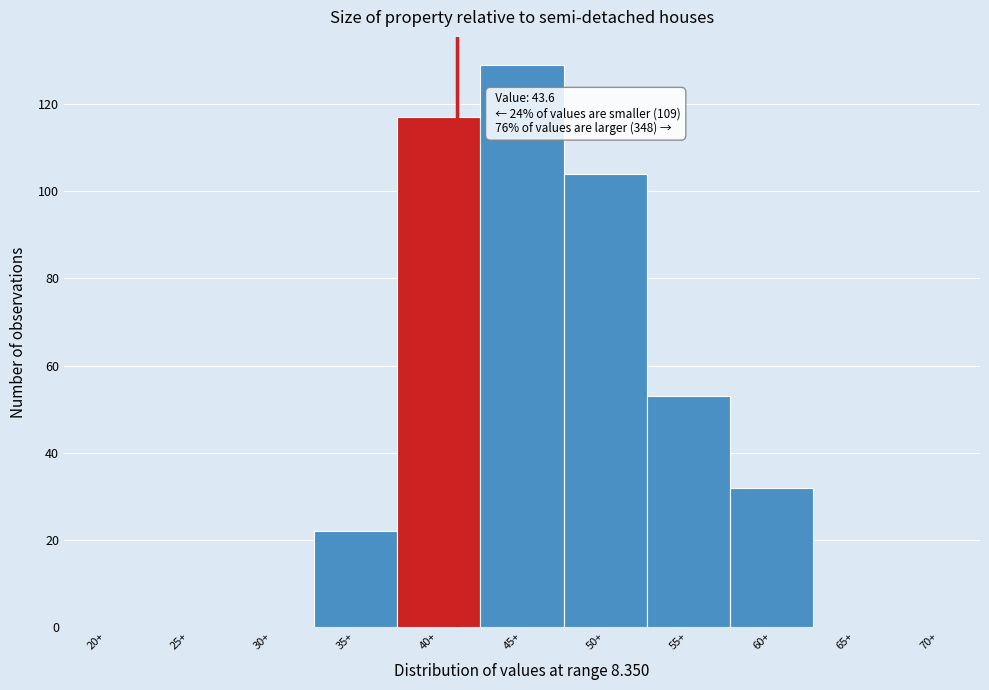

Reading right to left, list all the values displayed in this chart.

70+=0	65+=0	60+=32	55+=53	50+=104	45+=129	40+=117	35+=22	30+=0	25+=0	20+=0